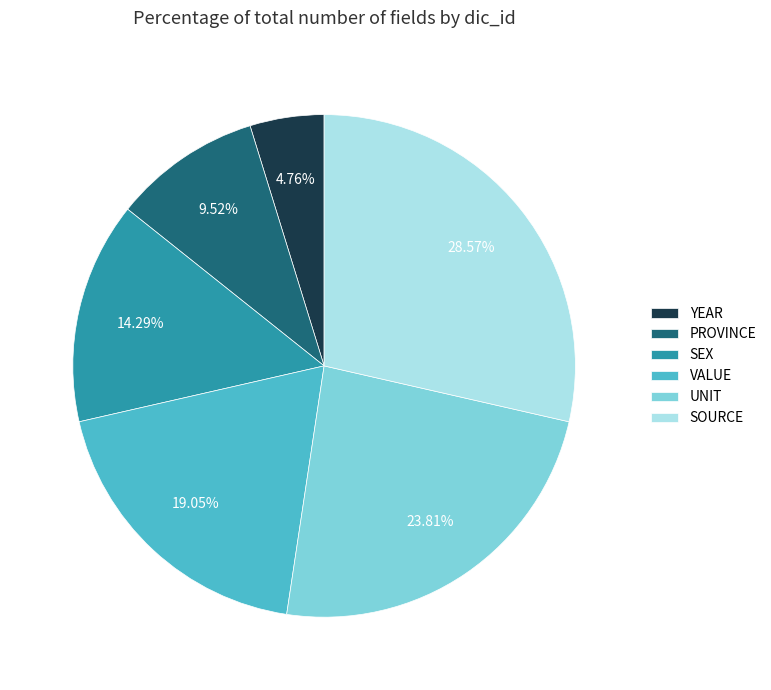

What portion of the pie excludes UNIT?

76.2%